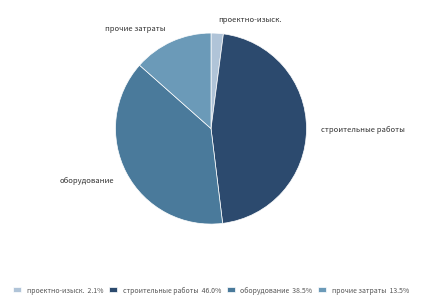

Is there a majority slice in this chart?

No